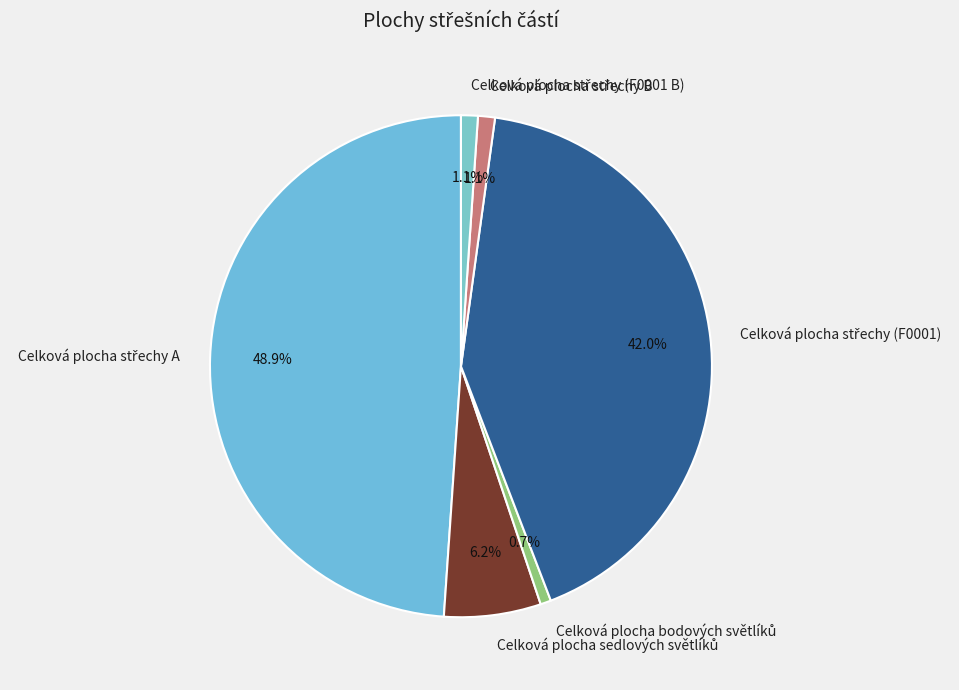

Is there a majority slice in this chart?

No